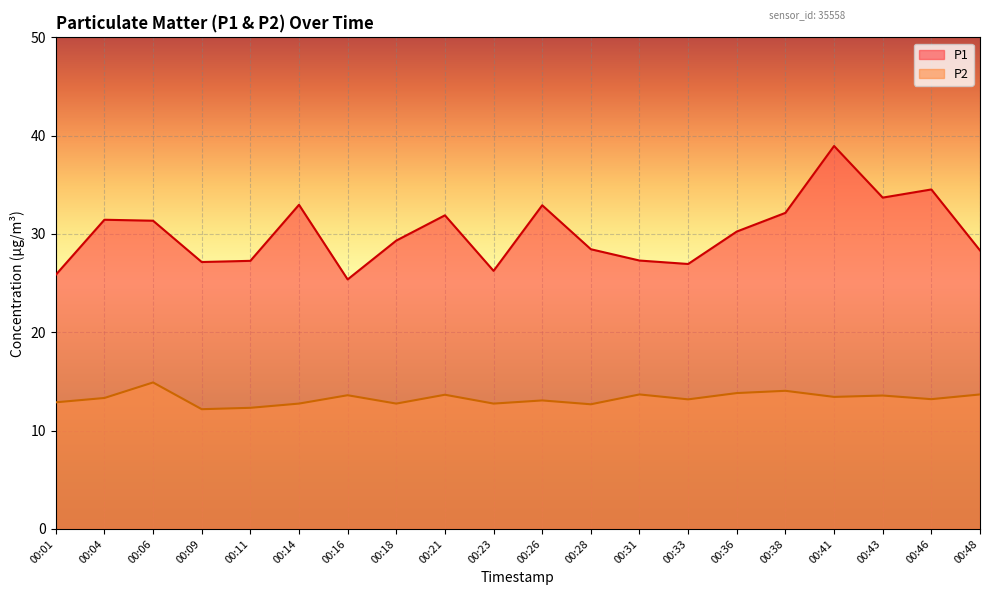

How many interior local valleys does the P2 series have?

7